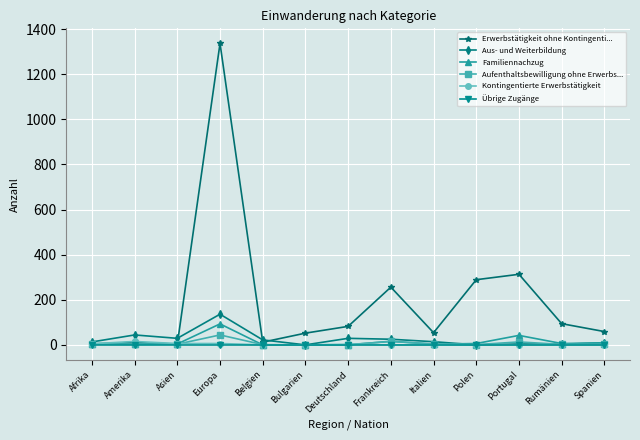

Which series has the largest total across all categories?

Erwerbstätigkeit ohne Kontingenti...